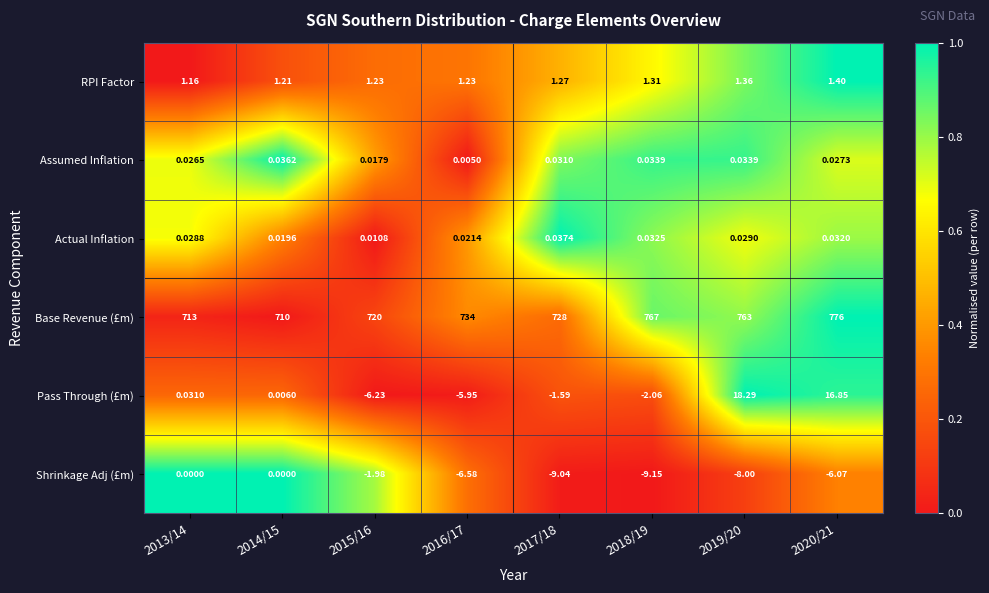

Which series has the largest total across all categories?

Base Revenue (£m)